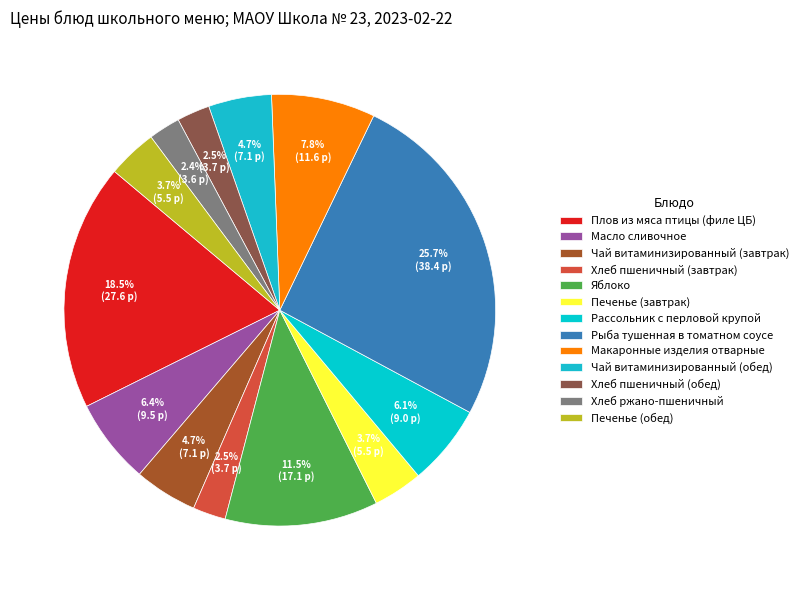

What is the ratio of the value at Хлеб пшеничный (обед) to the value at Печенье (завтрак)?

0.7